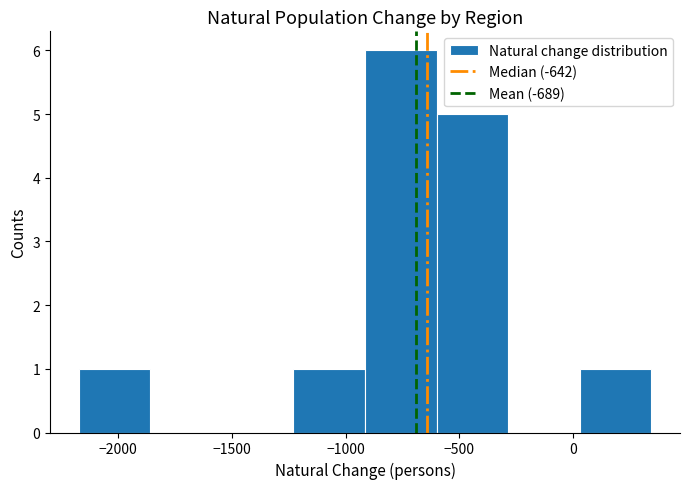

How tall is the bar that spans -2150 to -1850 on the x-axis? Neither the bar edges nor the heights are printed on the chart, so give them approximately, as read against the axes.

1